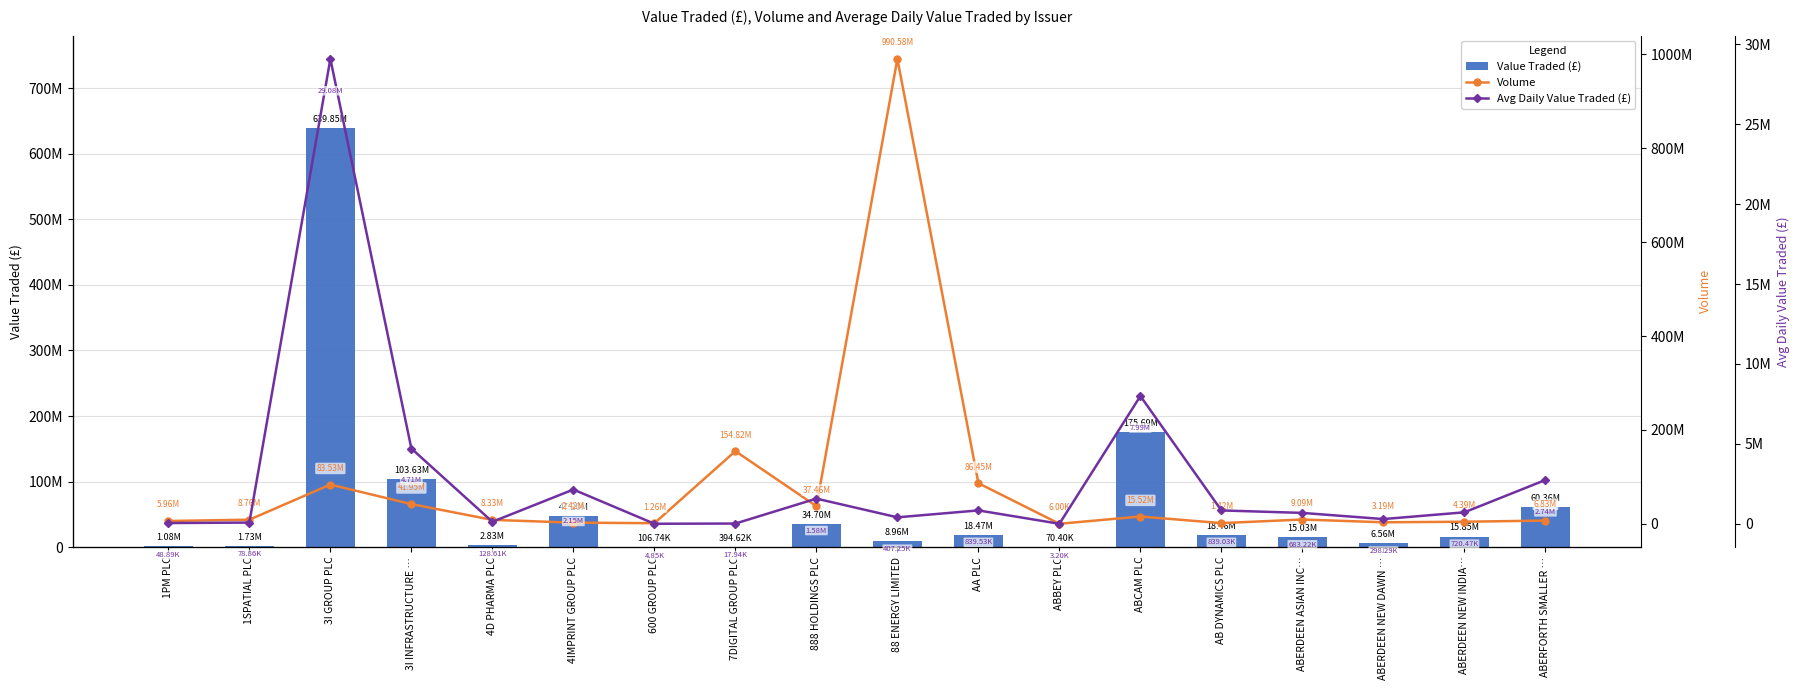

Rank the series at ABBEY PLC from lowest to highest value.

Avg Daily Value Traded (£), Volume, Value Traded (£)